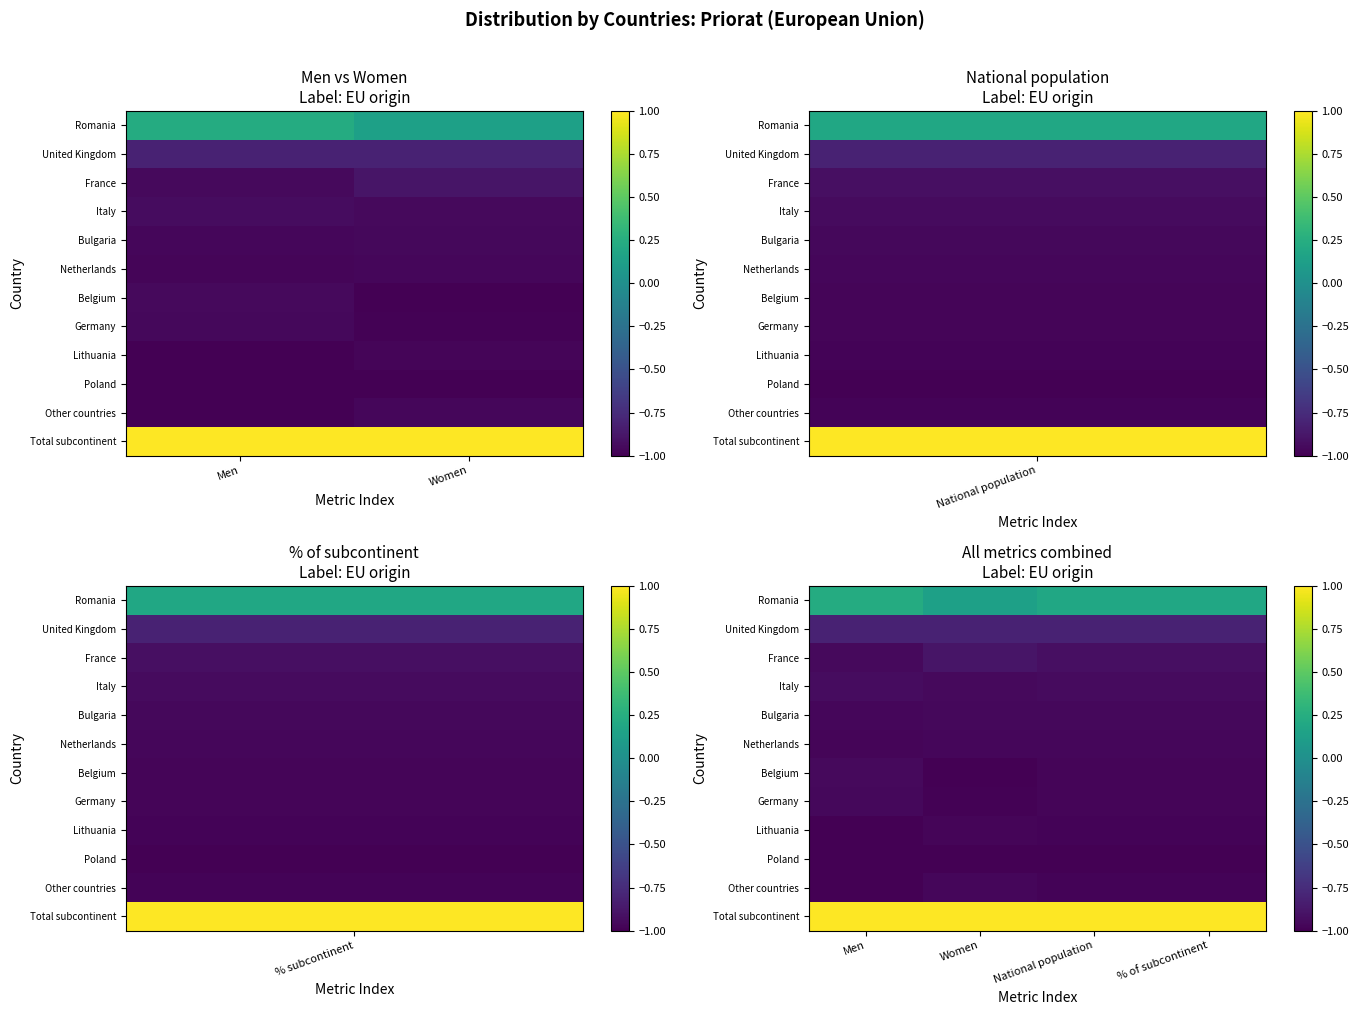

Between Men and % of subcontinent, which is larger?

Men